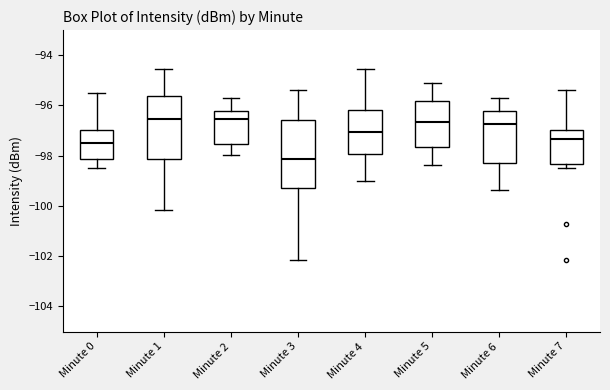

Reading left to right, transcribe this box plot: for each box, give where its median line is, the range the box spans, and where its two whiskers end, as read against the y-axis. The values are not printed on the chart, so give them approximately, as read against the axis.

Minute 0: median -97.4, box -98.2 to -97.0, whiskers -98.4 to -95.4
Minute 1: median -96.6, box -98.2 to -95.6, whiskers -100.2 to -94.6
Minute 2: median -96.6, box -97.6 to -96.2, whiskers -98.0 to -95.8
Minute 3: median -98.2, box -99.4 to -96.6, whiskers -102.2 to -95.4
Minute 4: median -97.0, box -98.0 to -96.2, whiskers -99.0 to -94.6
Minute 5: median -96.6, box -97.6 to -95.8, whiskers -98.4 to -95.2
Minute 6: median -96.8, box -98.2 to -96.2, whiskers -99.4 to -95.8
Minute 7: median -97.4, box -98.4 to -97.0, whiskers -98.4 (just below the box's lower edge) to -95.4